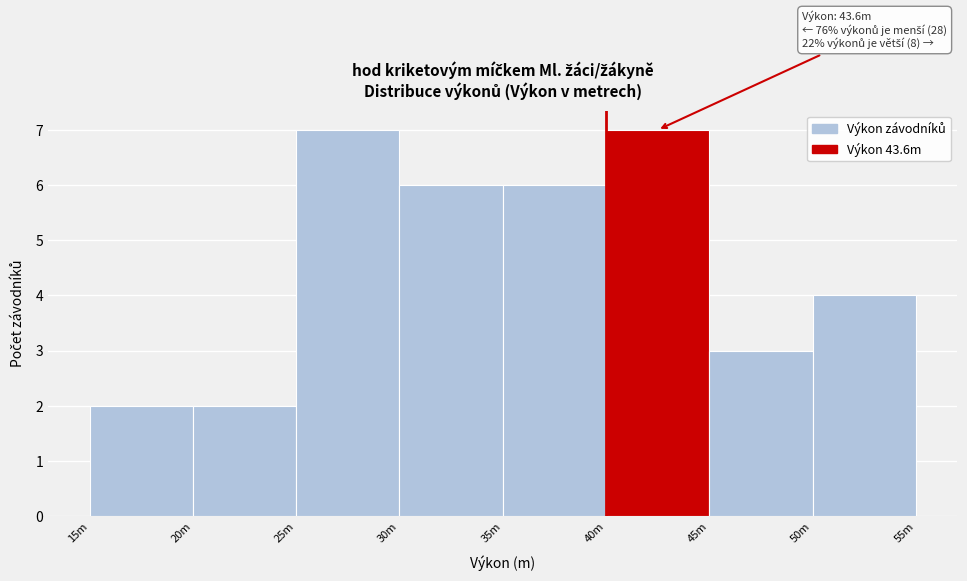

Reading left to right, extract all data points from this chart.

2	2	7	6	6	7	3	4